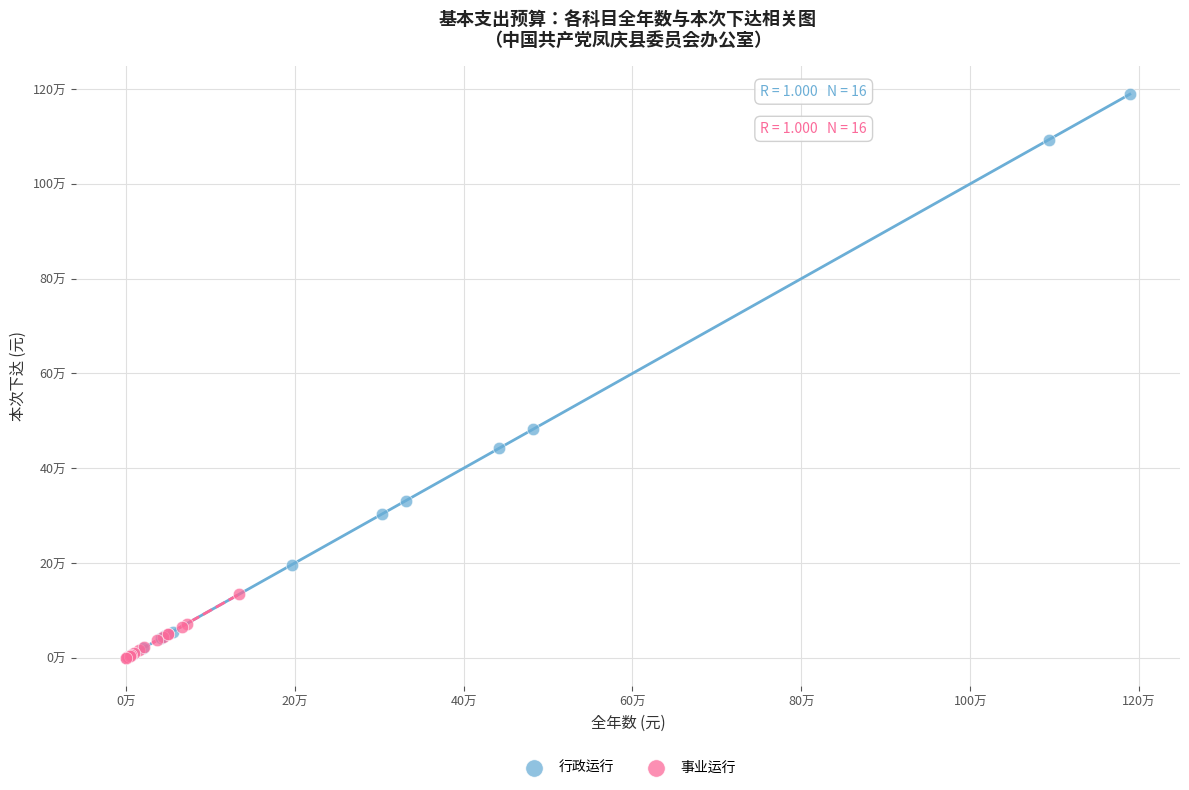

What are all the series names shown in the legend?

行政运行, 事业运行